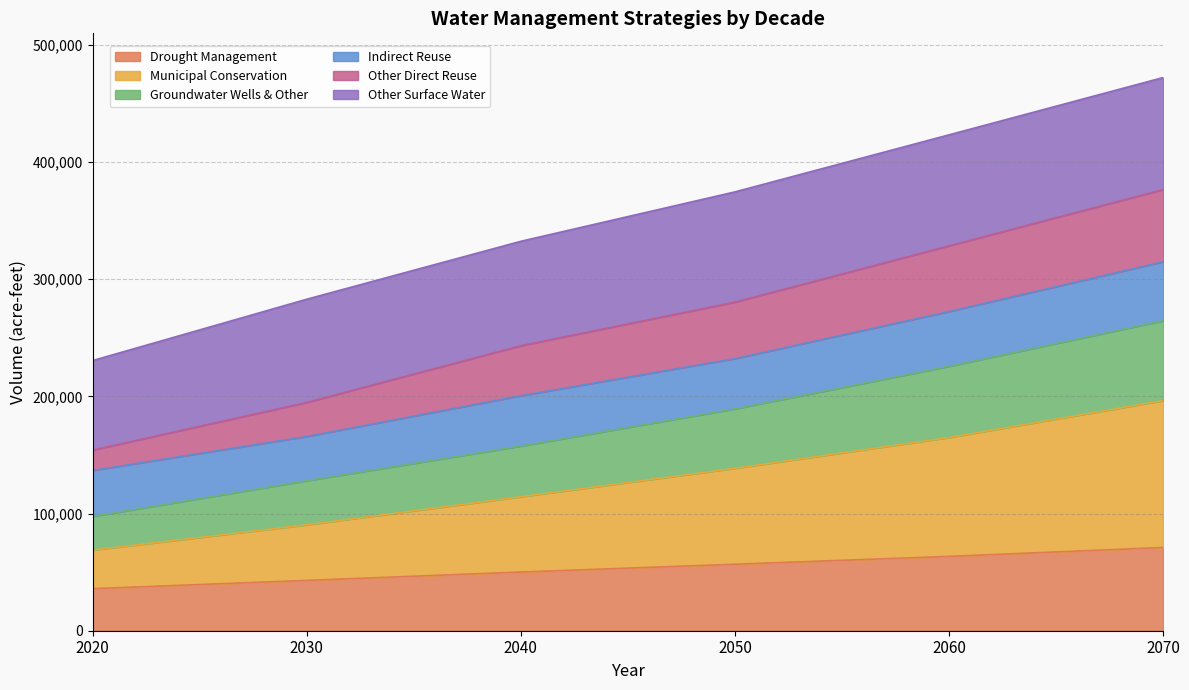

What is the total value across all series at 2030?

282965